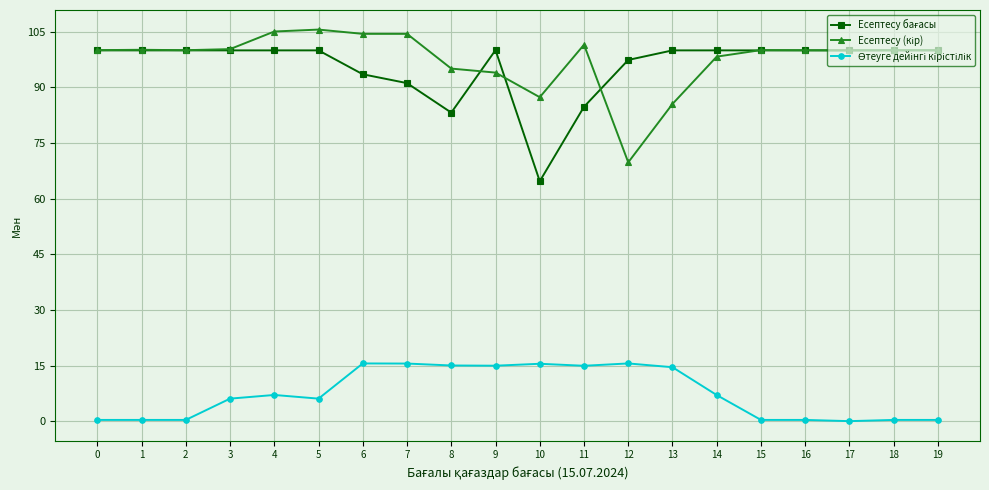

What is the spread (max minus min) of values at 3?

94.2